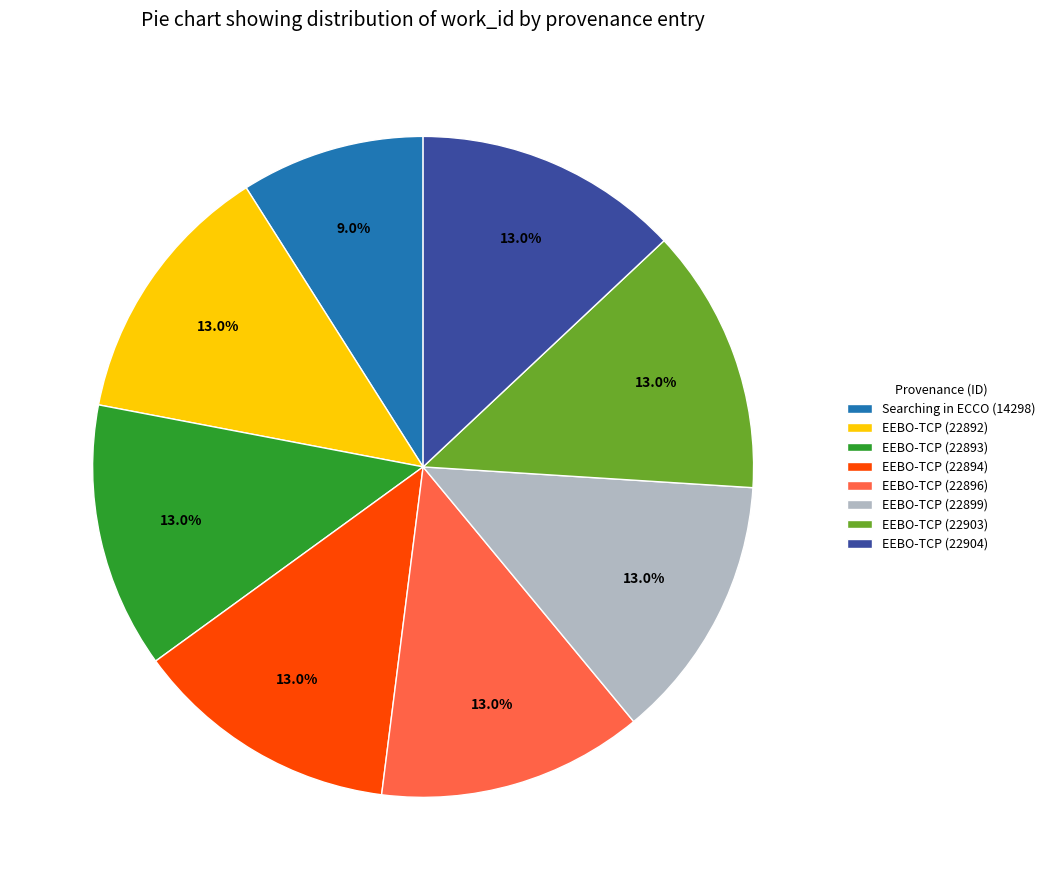

Approximately how many times larger is the value at EEBO-TCP (22903) compared to EEBO-TCP (22904)?

1.0